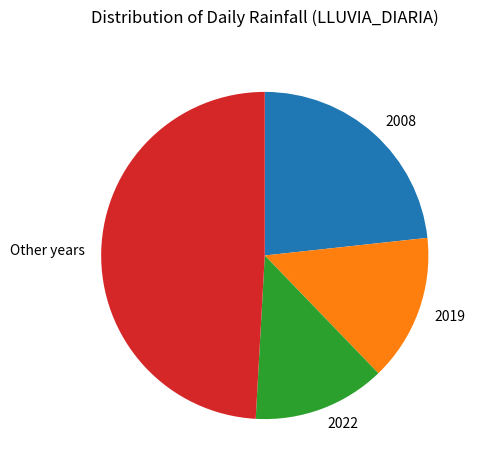

Rank the categories by value from highest to lowest.

Other years, 2008, 2019, 2022